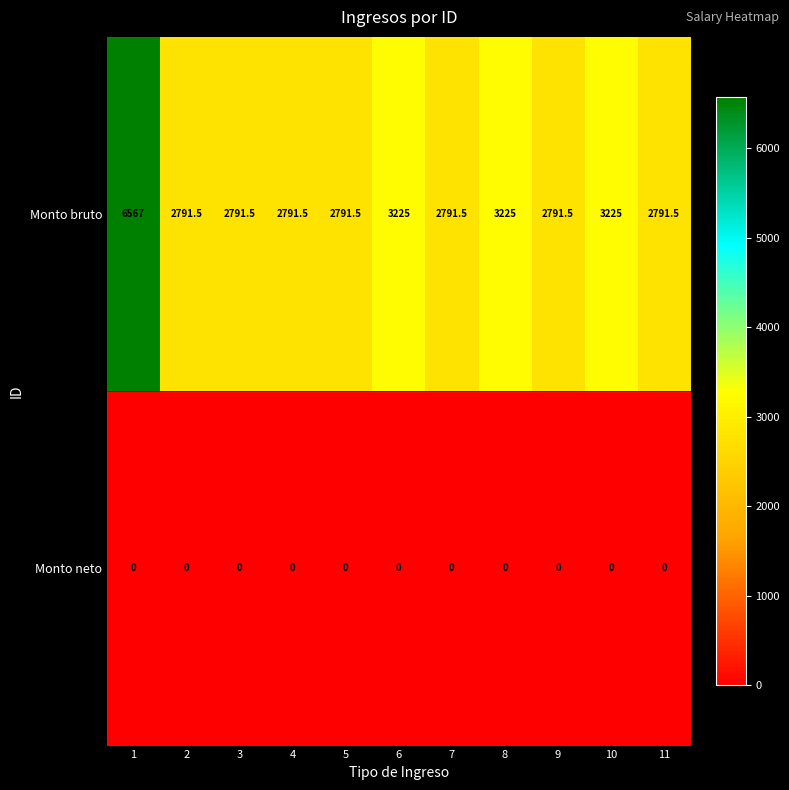

Reading left to right, what are all the values shown in this chart?

Monto bruto: 6567.0	2791.5	2791.5	2791.5	2791.5	3225.0	2791.5	3225.0	2791.5	3225.0	2791.5
Monto neto: 0.0	0.0	0.0	0.0	0.0	0.0	0.0	0.0	0.0	0.0	0.0